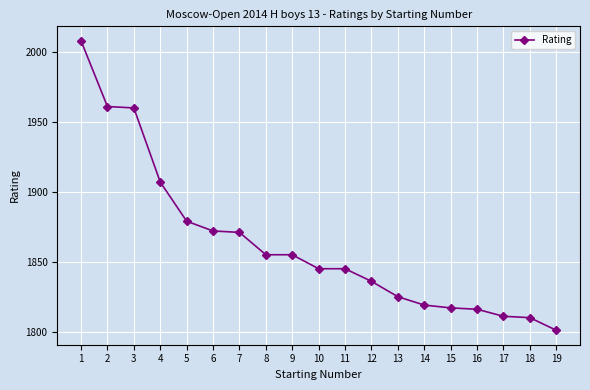

Is it true that the value at 18 is 1810?

True